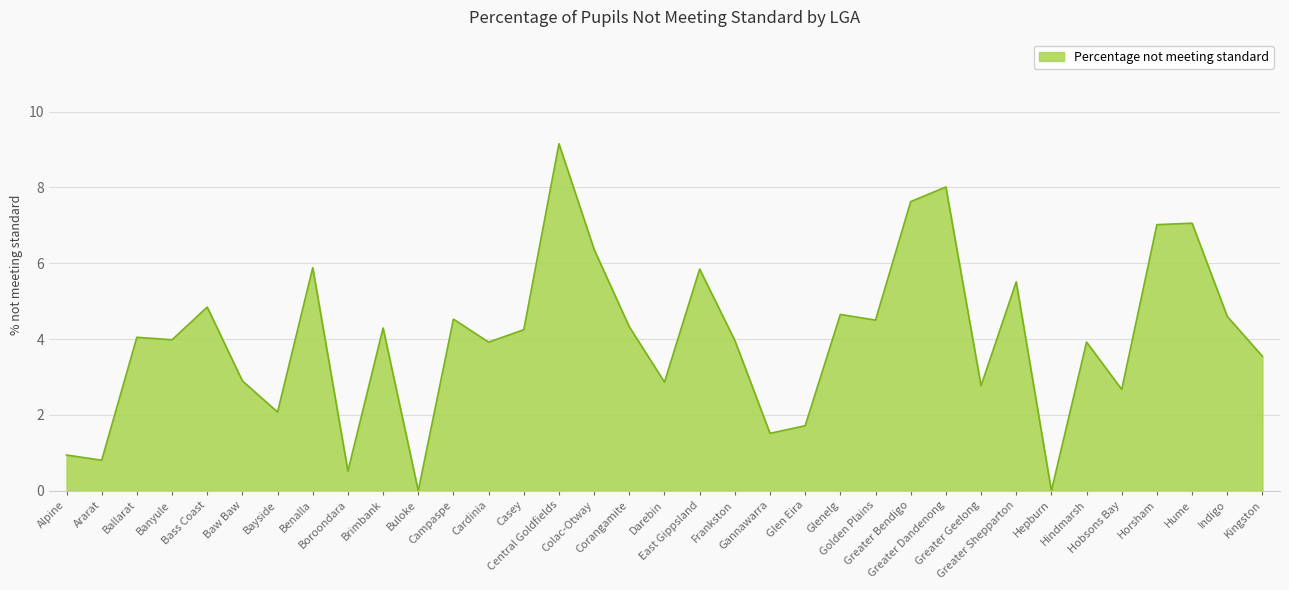

Does the chart have visible grid lines?

Yes